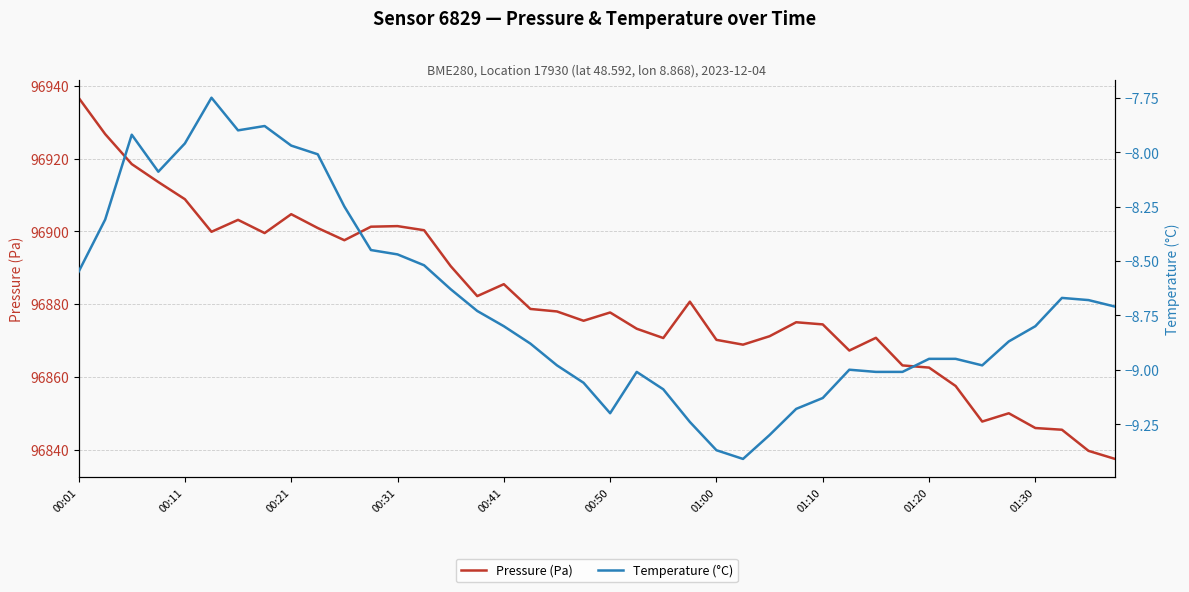

What is the difference between the second highest and minimum values in the Pressure (Pa) series?

89.3